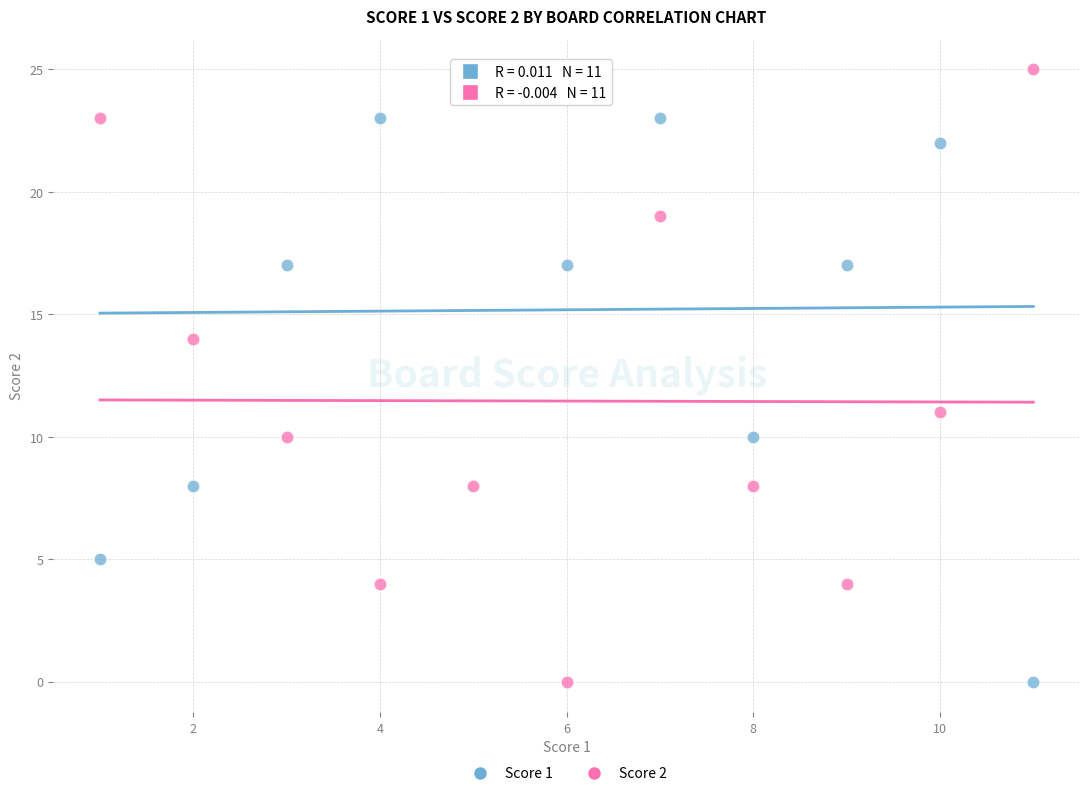

Across all series, what Y value is closest to 12?

11